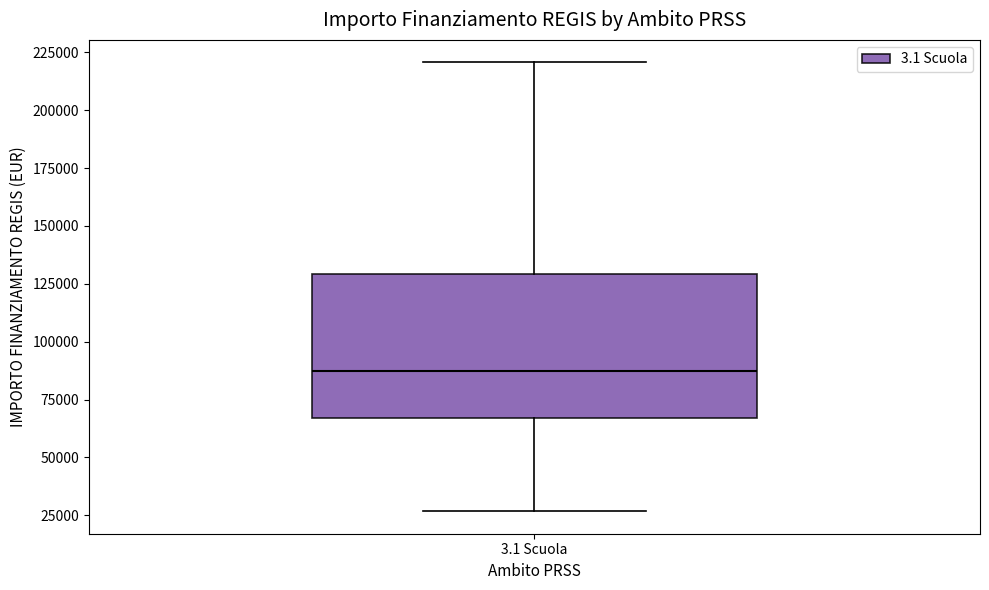

Where is the upper edge of the box for 3.1 Scuola on the y-axis? The values are not printed on the chart, so give them approximately, as read against the axis.

130000